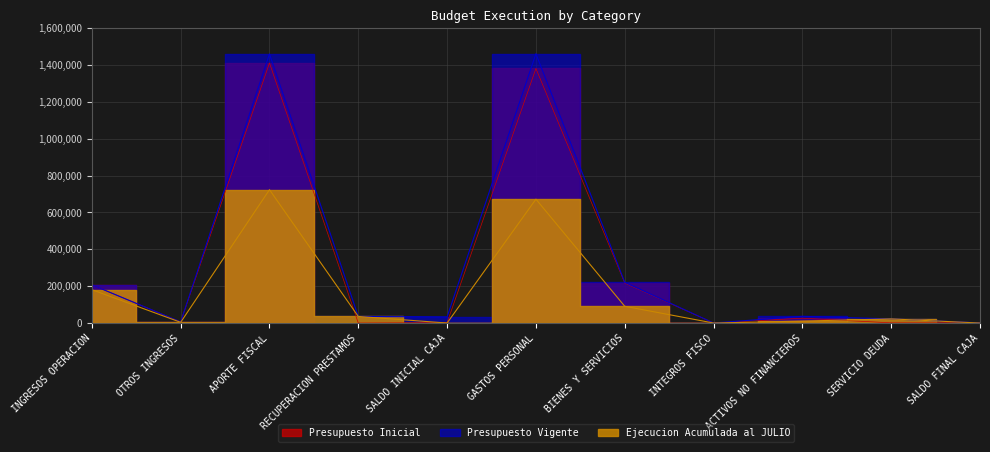

Is it true that Presupuesto Vigente equals 32365 at SERVICIO DEUDA?

False